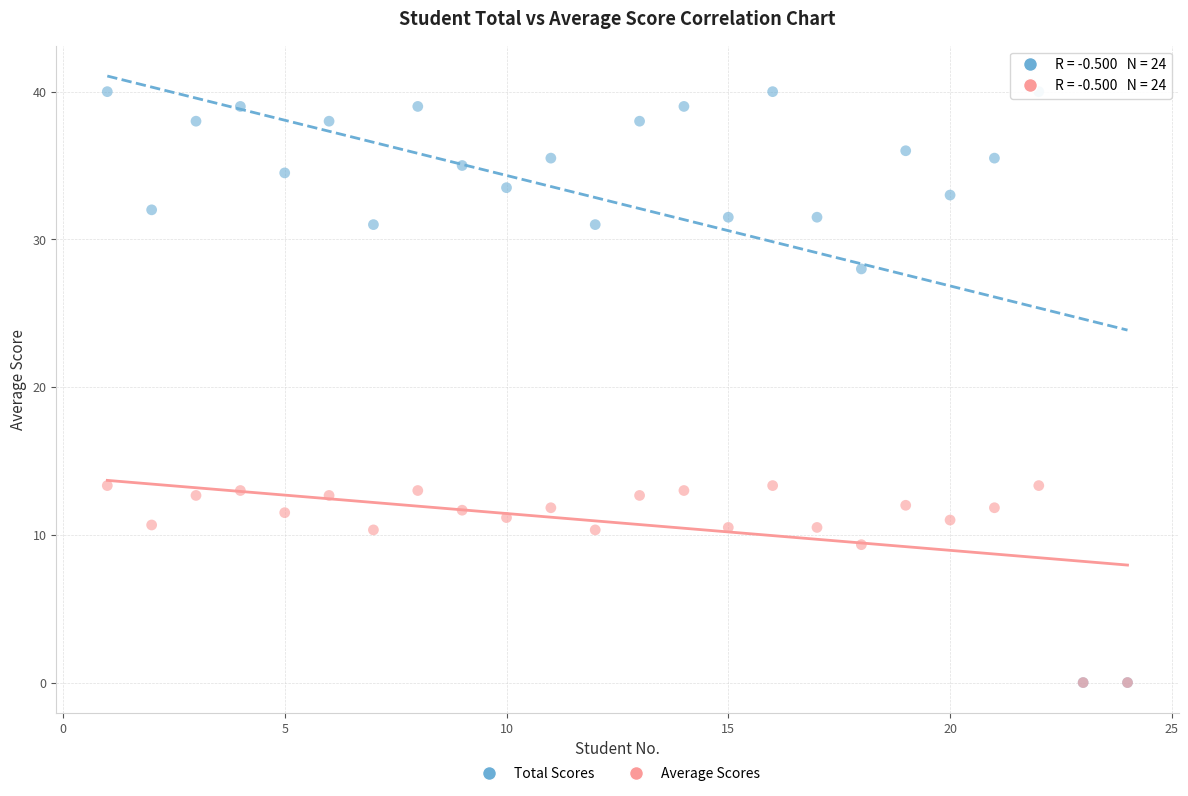

In the Average Scores series, what Y value is closest to 6?

9.3